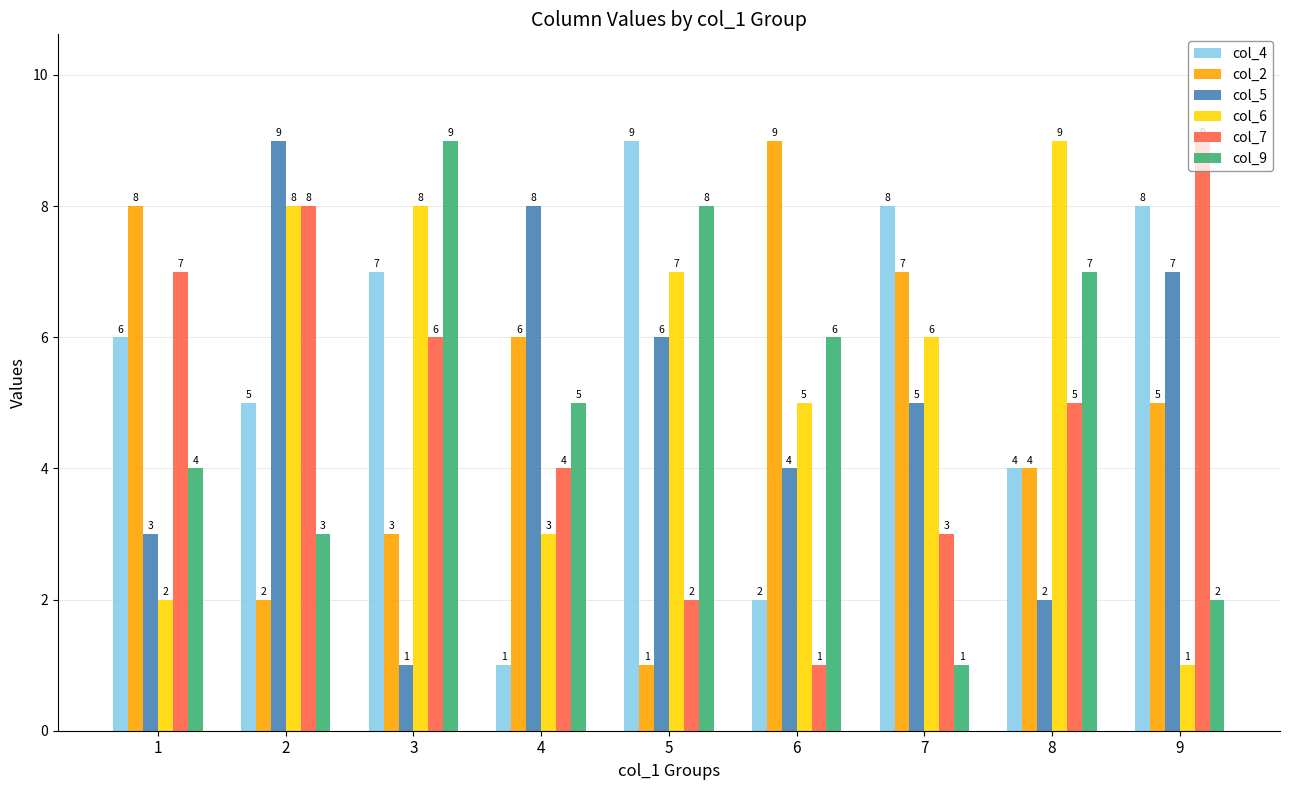

What is the spread (max minus min) of values at 6?

8